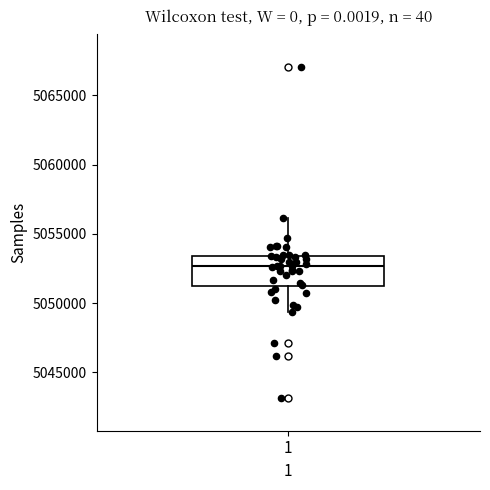

Where does the lower whisker of the box at x = 1 end on the y-axis? The values are not printed on the chart, so give them approximately, as read against the axis.

5049500